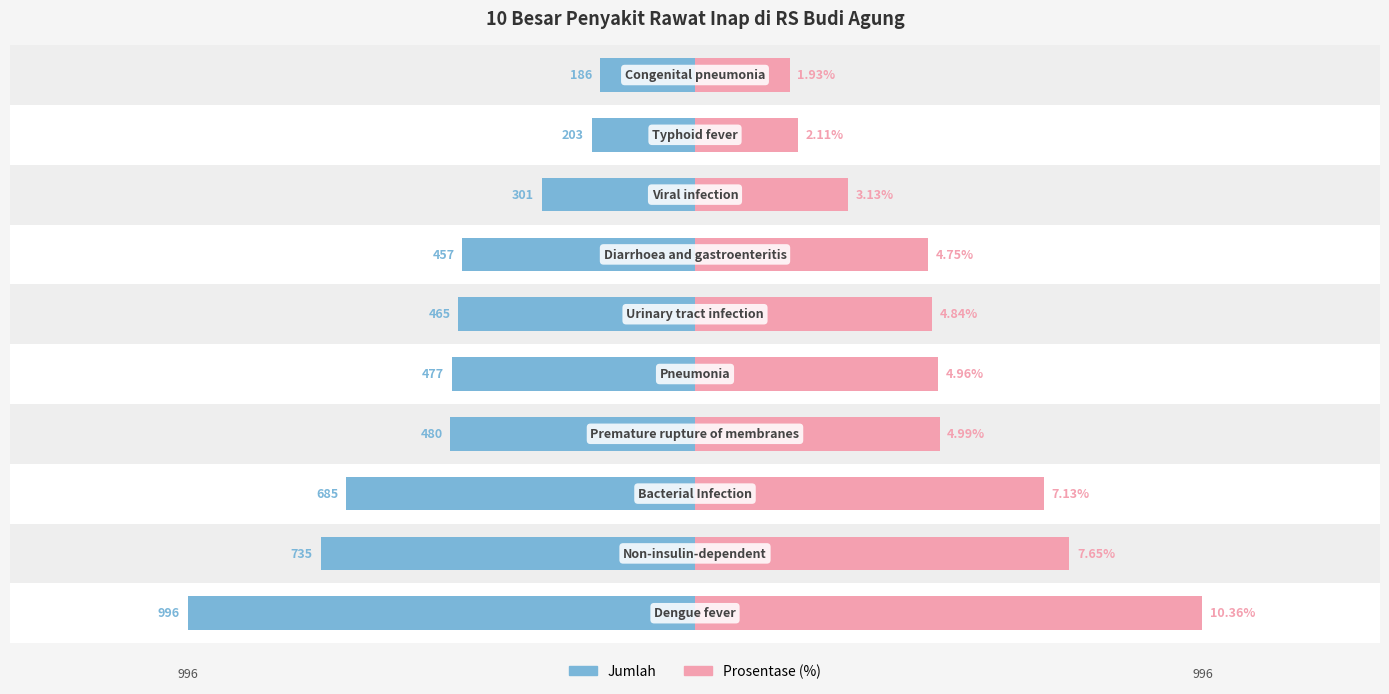

What is the maximum value shown in the chart?

996.0